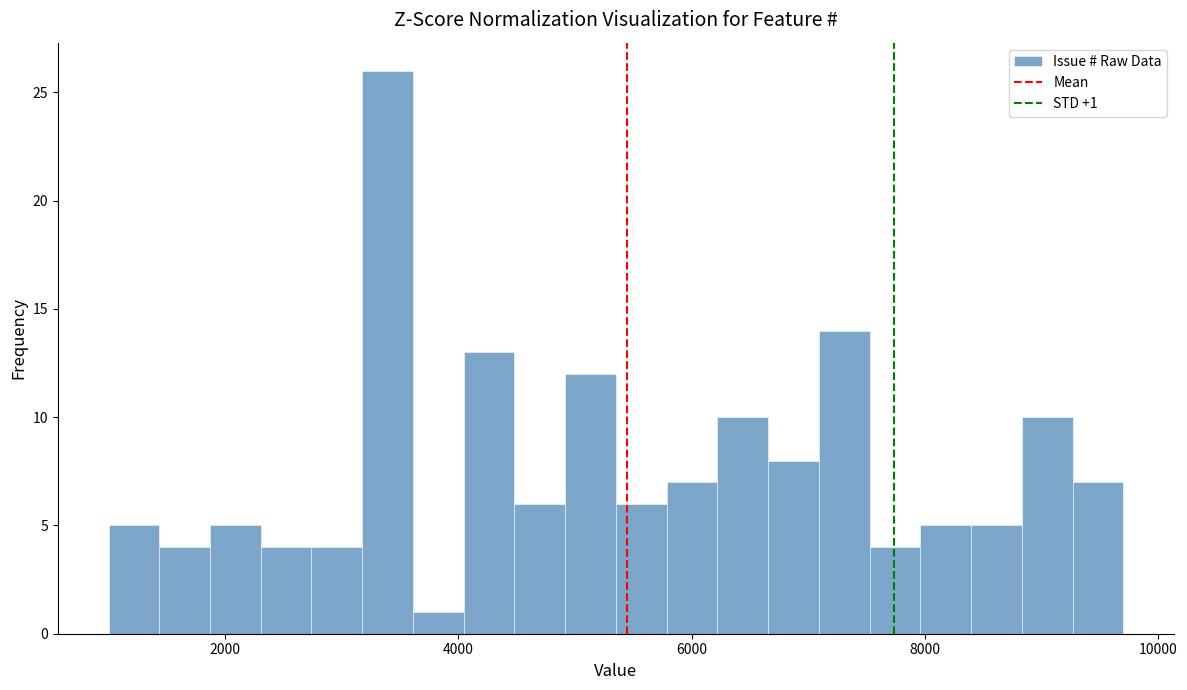

Around what value on the x-axis is the tallest bar? Give the approximate position of its centre, as read against the axis.

3400